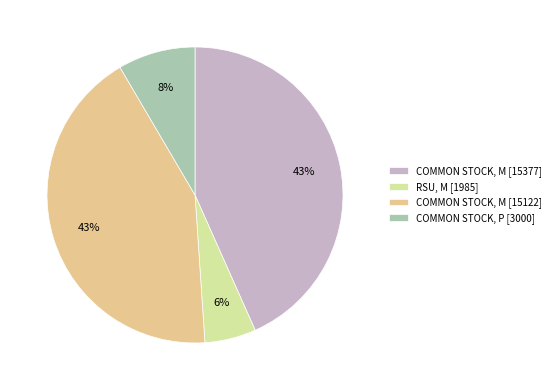

Which has a higher value, COMMON STOCK, M [15122] or RSU, M [1985]?

COMMON STOCK, M [15122]